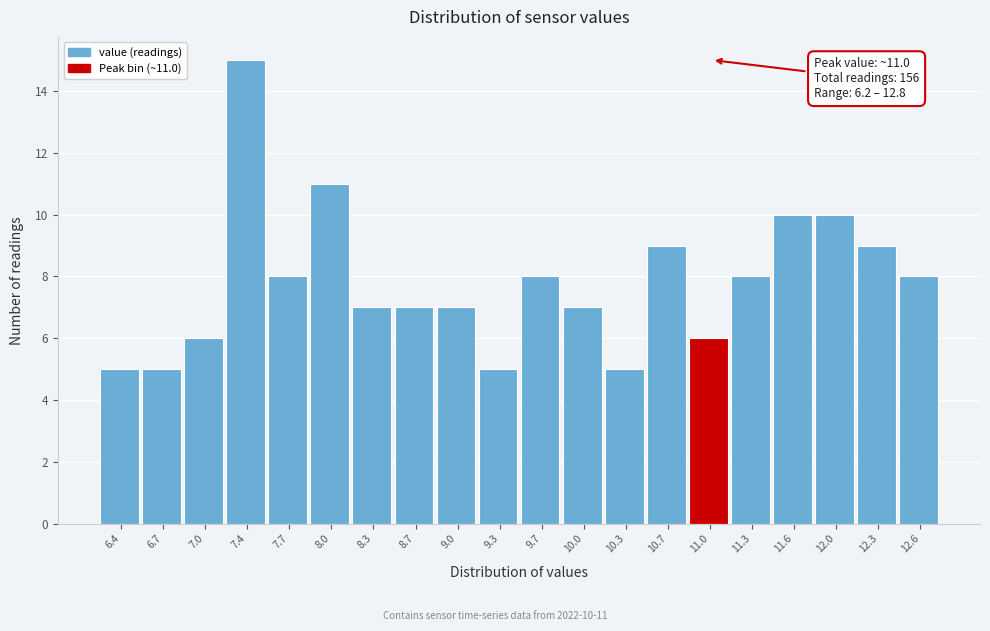

Which range on the x-axis has the tallest bar?

7.19 to 7.52